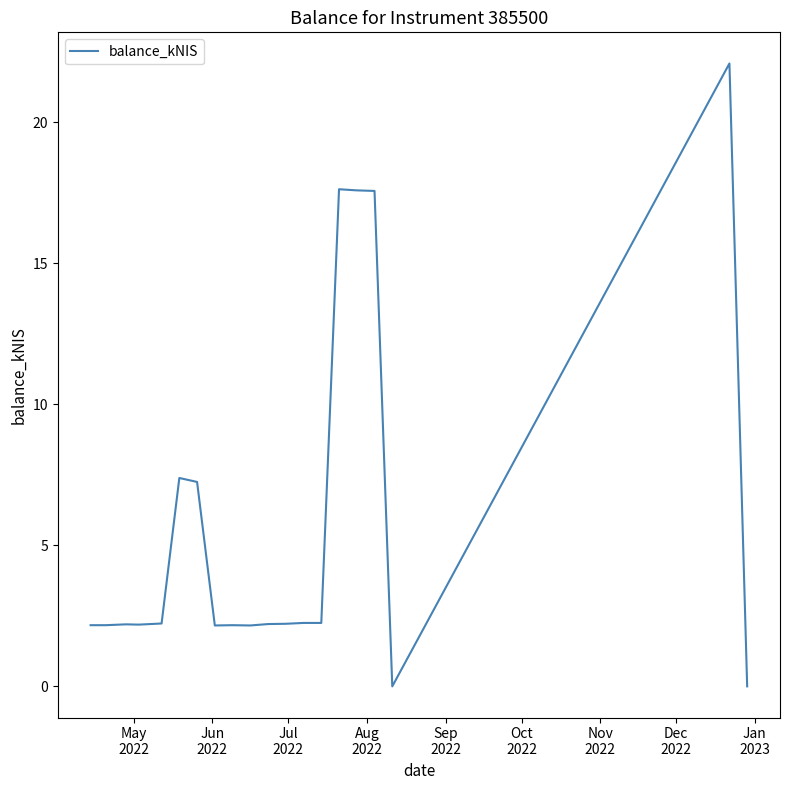

What is the greatest value displayed?

22.1